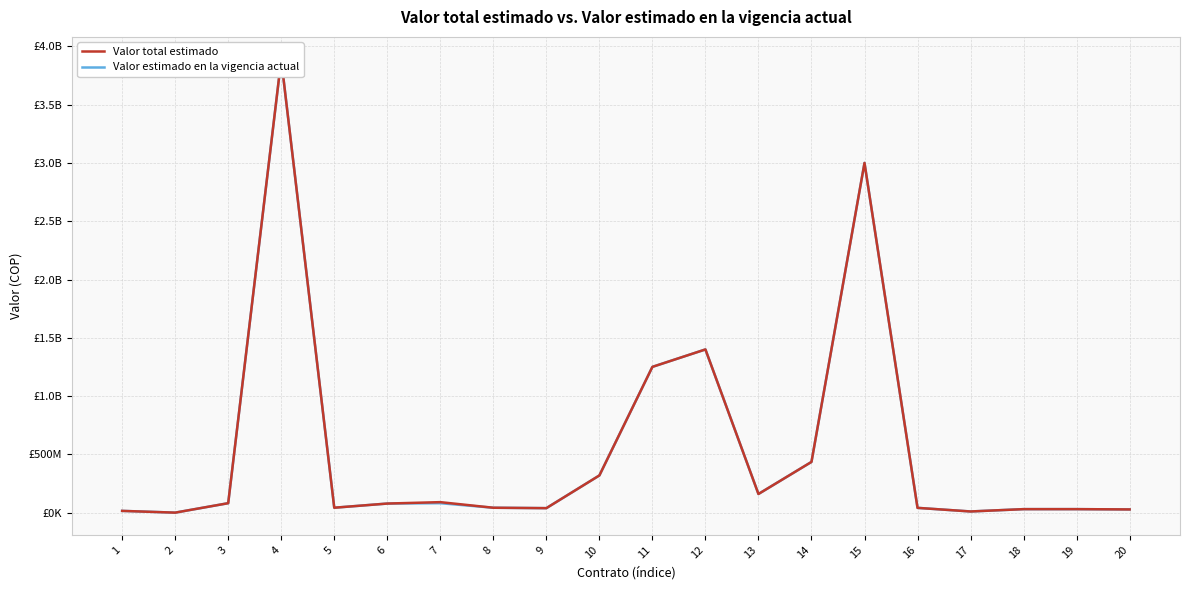

True or false: Valor estimado en la vigencia actual and Valor total estimado intersect in this chart.

False